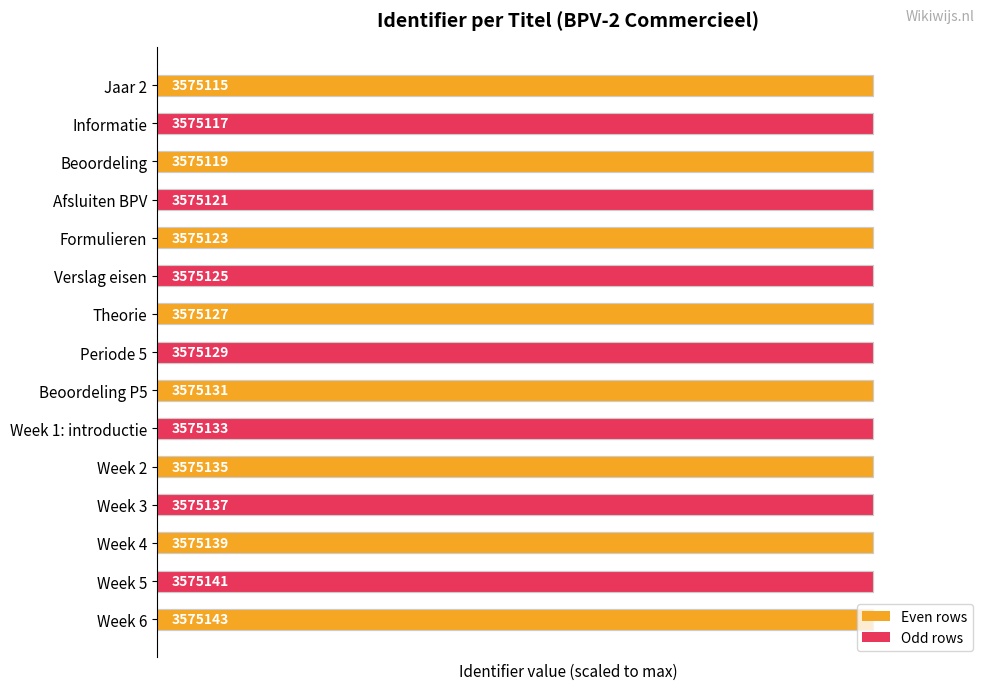

Are the bars horizontal?

Yes